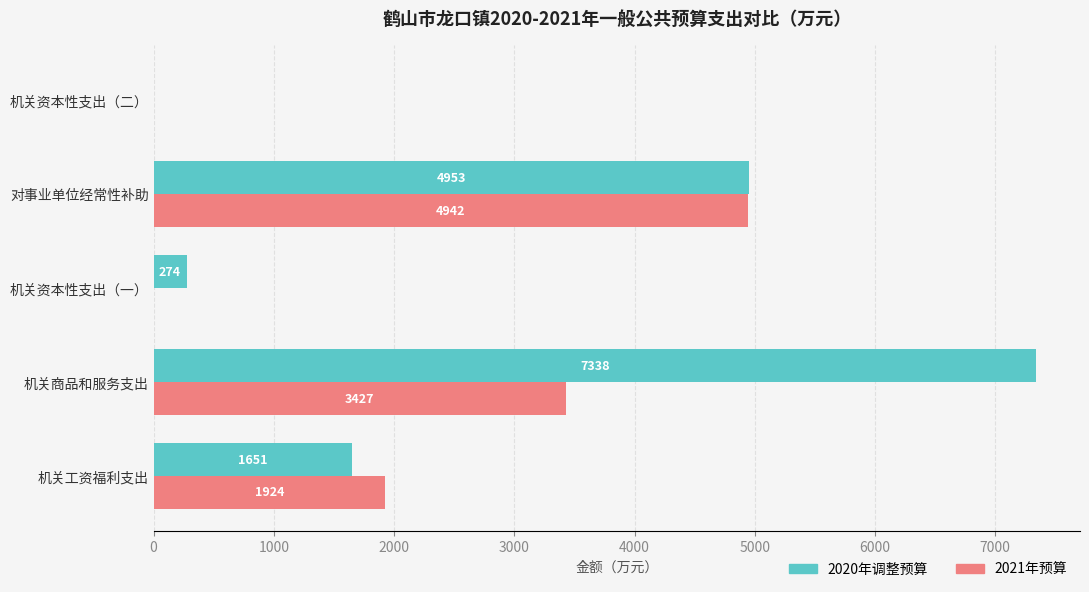

Which series has the largest total across all categories?

2020年调整预算